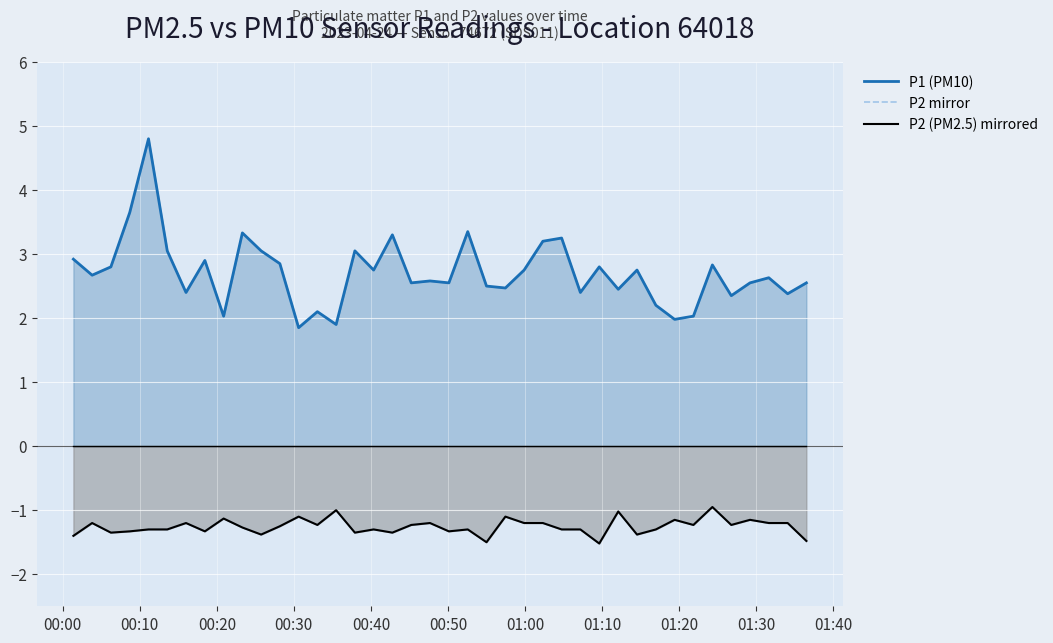

At how many categories does at least one series exceed 2?

37